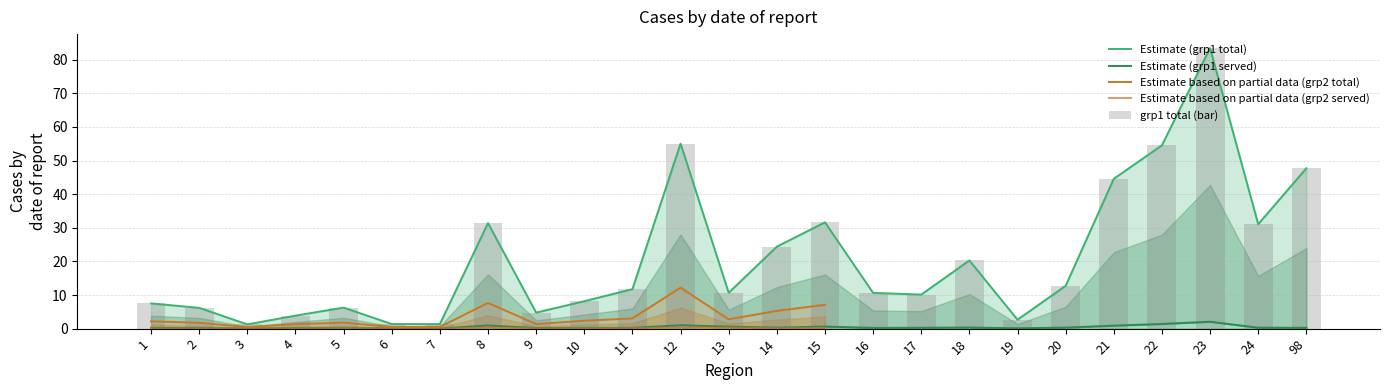

The grp1_0-4 served series shows 2.1 at 23. True or false?

True